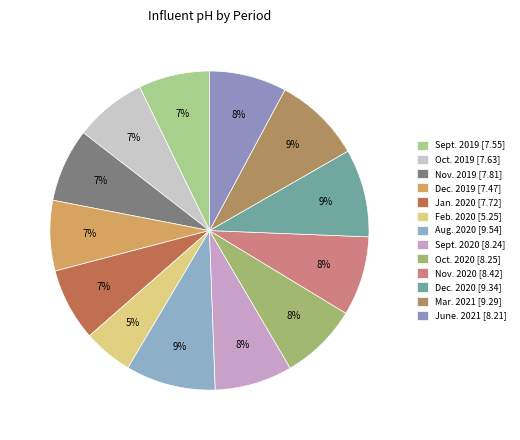

Which has a higher value, Nov. 2019 or Aug. 2020?

Aug. 2020